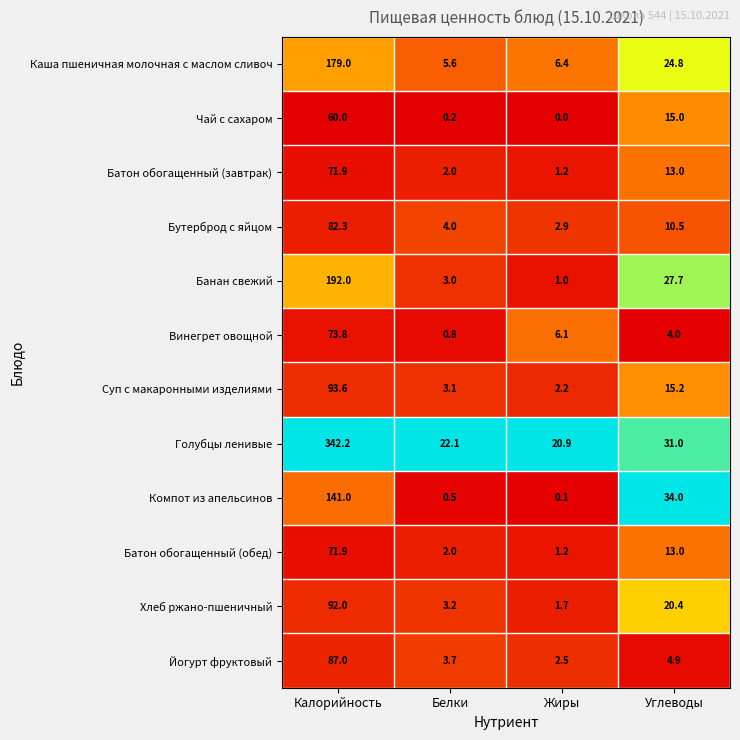

Which category has the lowest value across all series?

Жиры